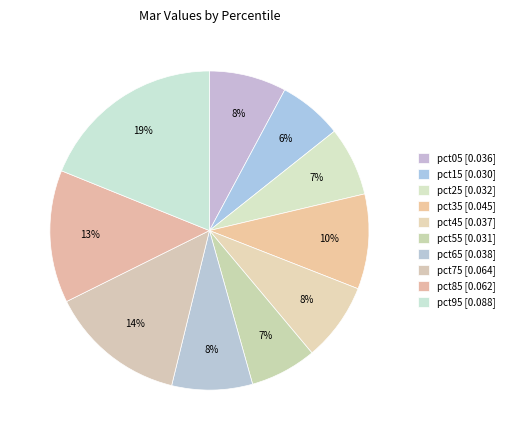

To the nearest percent, what portion does pct55 represent?

7%